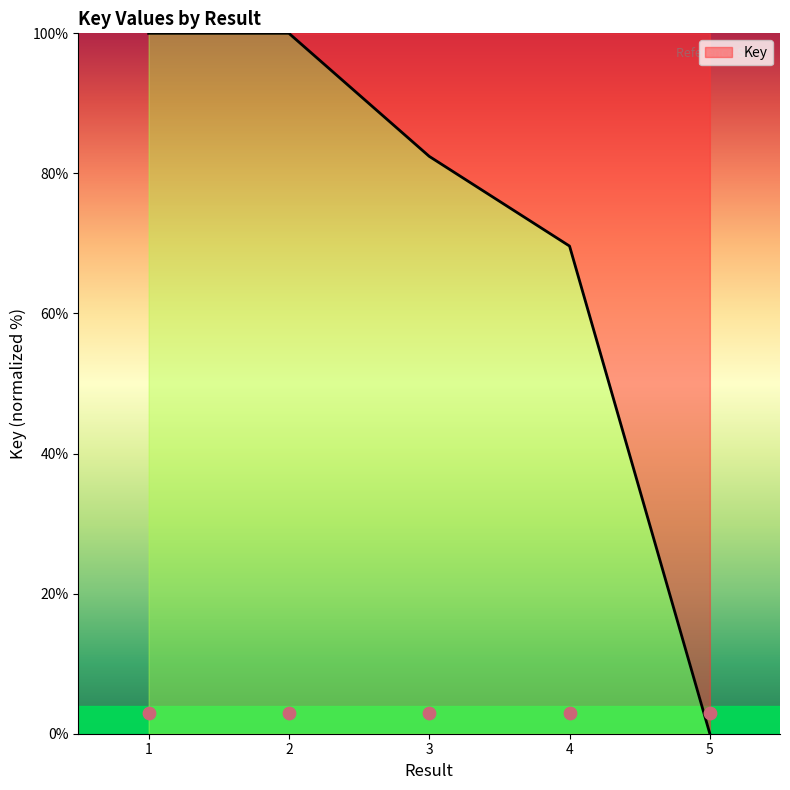

What is the ratio of the value at 3 to the value at 1?

0.8